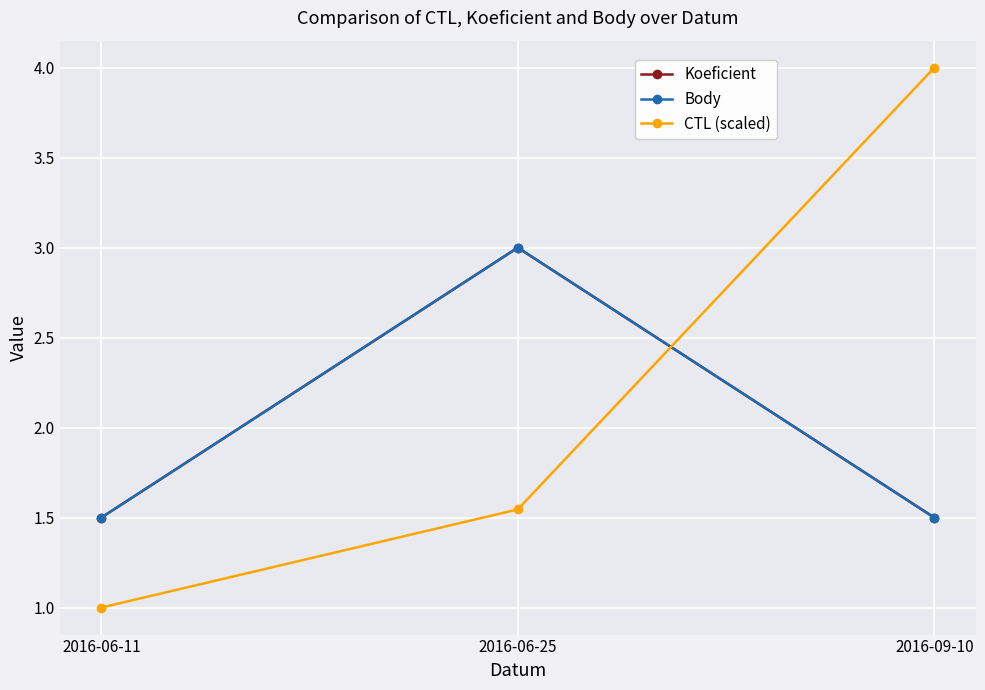

What is the label of the 3rd point from the left?

2016-09-10